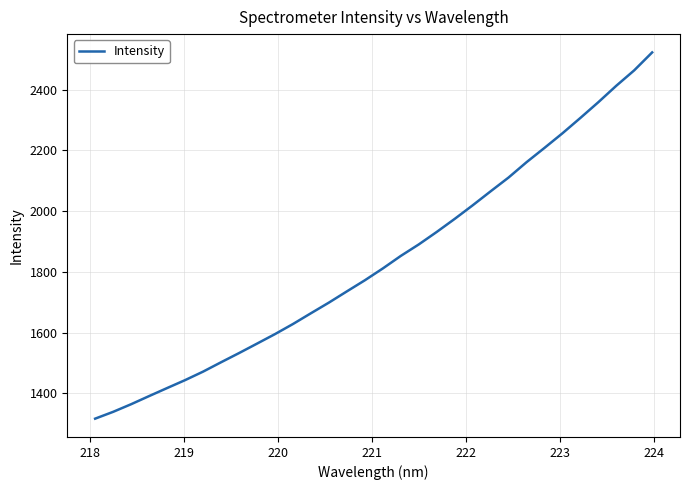

What is the greatest value displayed?

2522.3